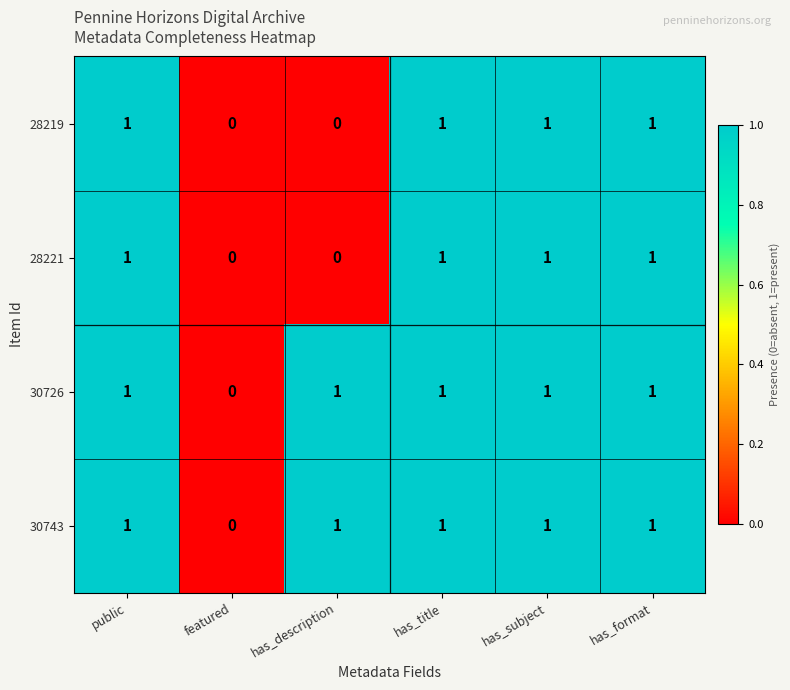

Is it true that 28221 equals 0 at has_format?

False